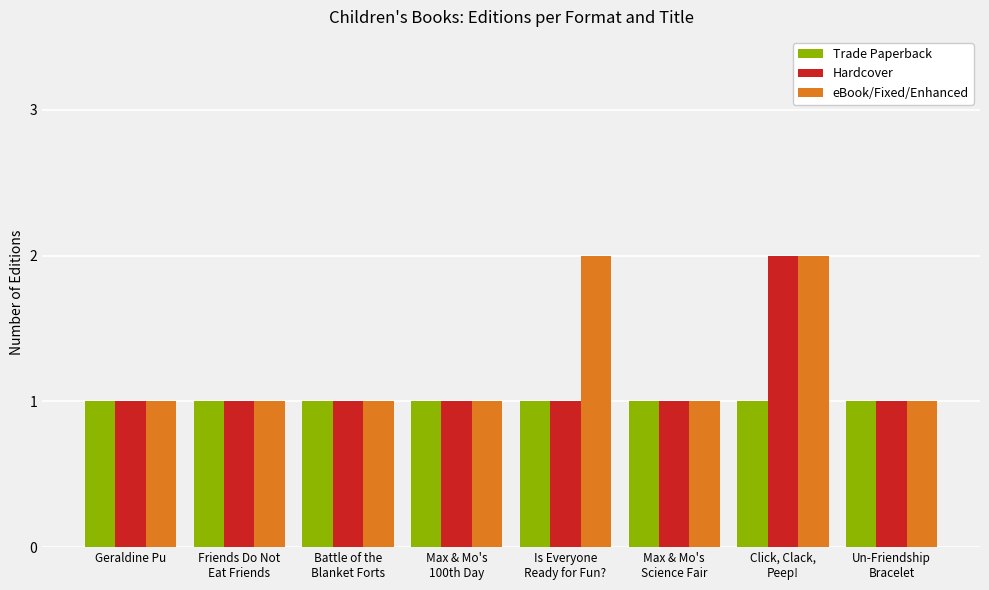

What is the label of the 8th bar from the left?

Un-Friendship
Bracelet